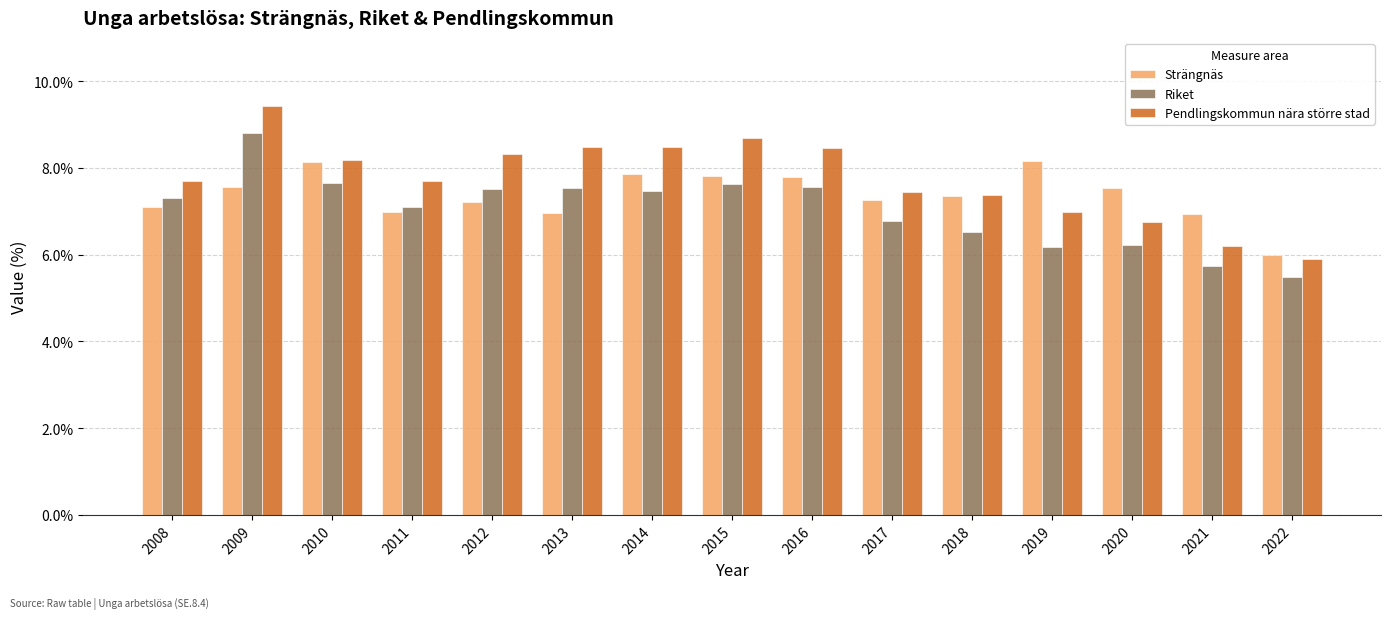

At which category is the sum across all series the highest?

2009